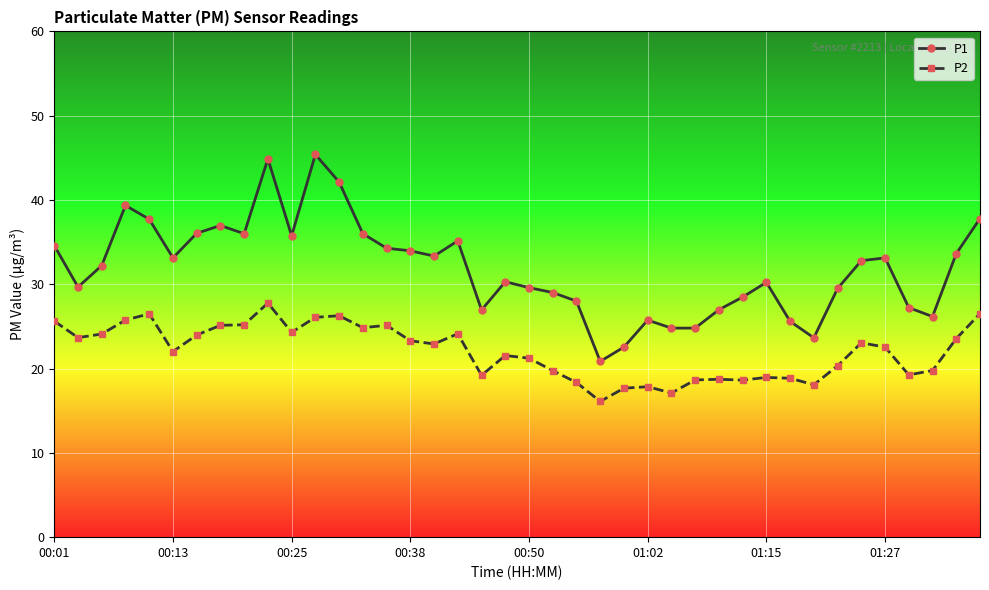

True or false: P2 has more than 1 points higher than both neighbors.

True